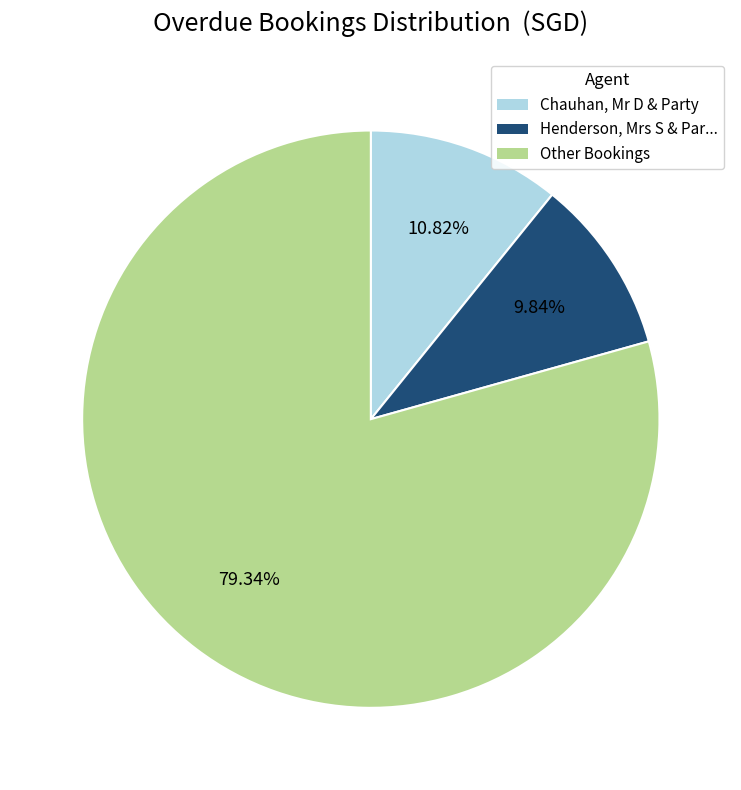

Is there any slice that represents more than half of the pie?

Yes